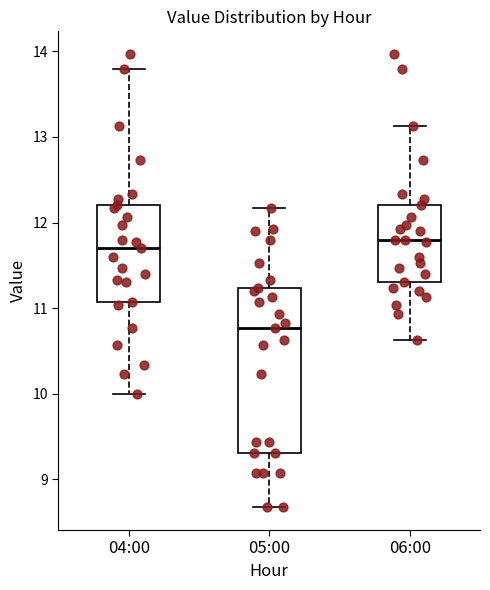

Reading left to right, read every box against the y-axis: the position of its median line, the range the box covers, and the ends of its whiskers. The values are not printed on the chart, so give them approximately, as read against the axis.

04:00: median 11.7, box 11.1 to 12.2, whiskers 10.0 to 13.8
05:00: median 10.8, box 9.3 to 11.2, whiskers 8.7 to 12.2
06:00: median 11.8, box 11.3 to 12.2, whiskers 10.6 to 13.1